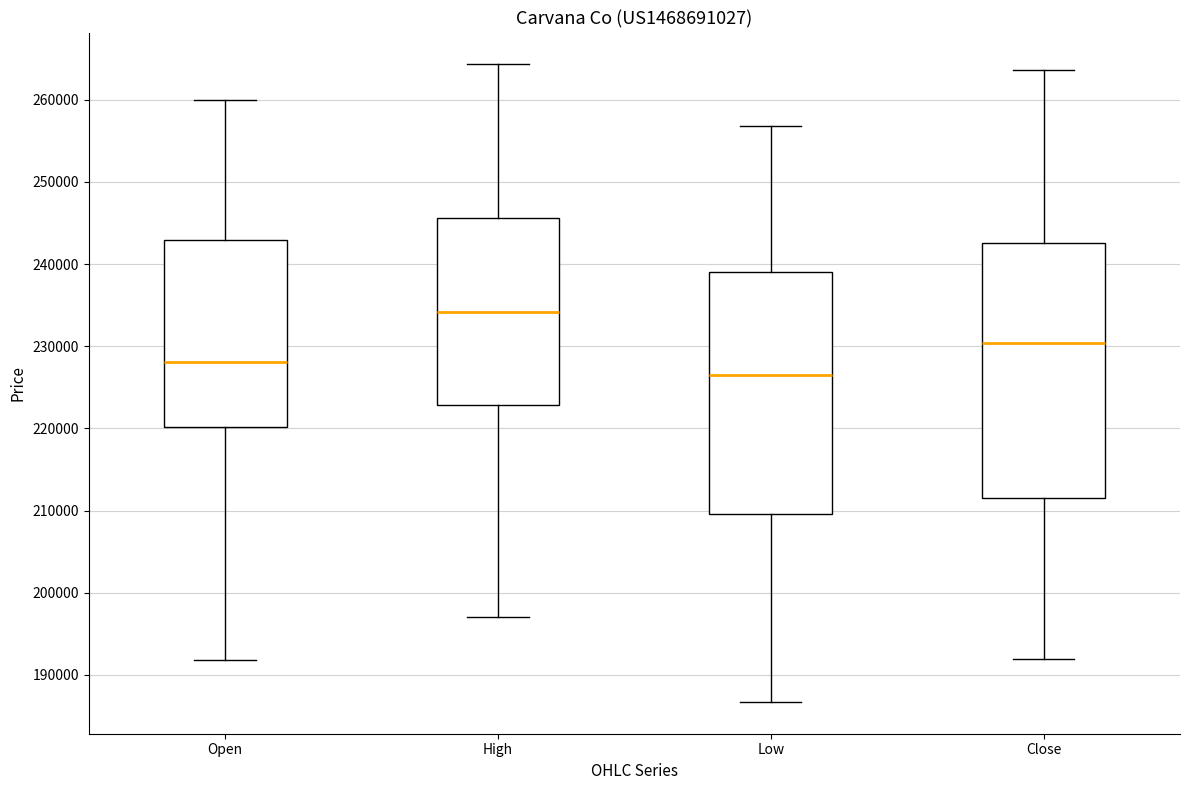

Which box's median line is the highest?

High